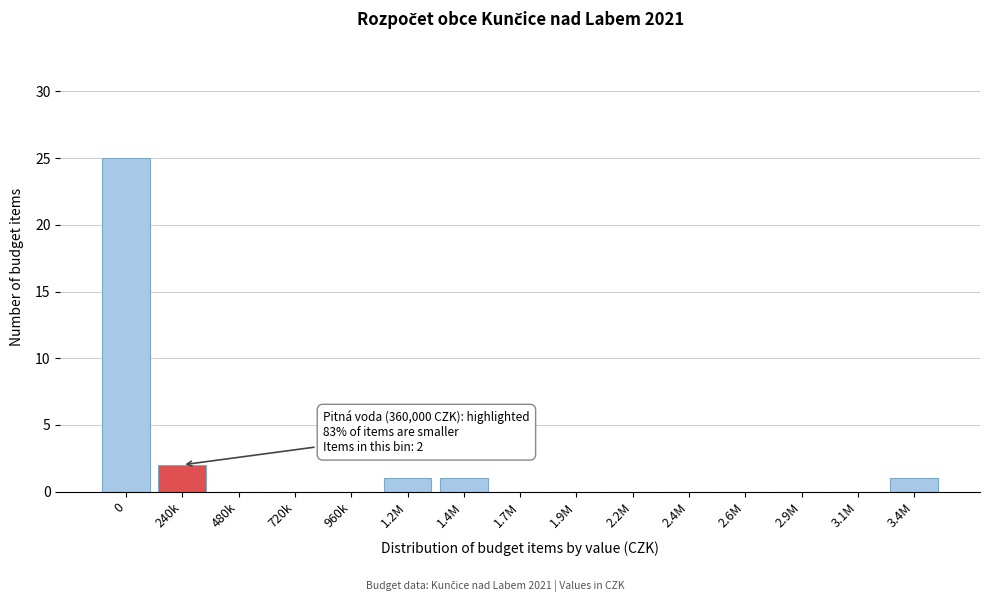

Reading left to right, list all the values displayed in this chart.

0=25	240k=2	480k=0	720k=0	960k=0	1.2M=1	1.4M=1	1.7M=0	1.9M=0	2.2M=0	2.4M=0	2.6M=0	2.9M=0	3.1M=0	3.4M=1